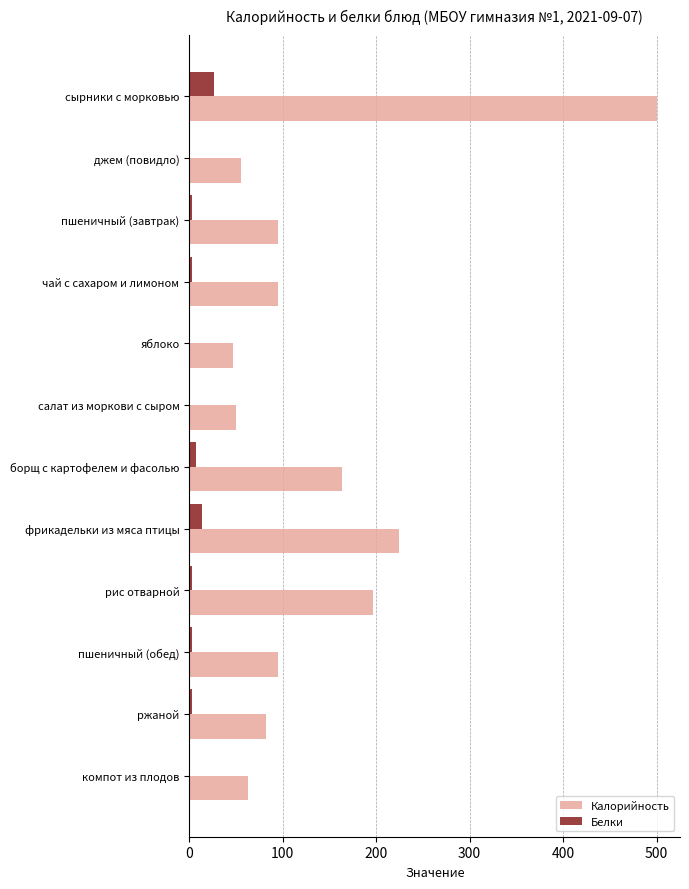

What is the maximum value for Белки?

27.0